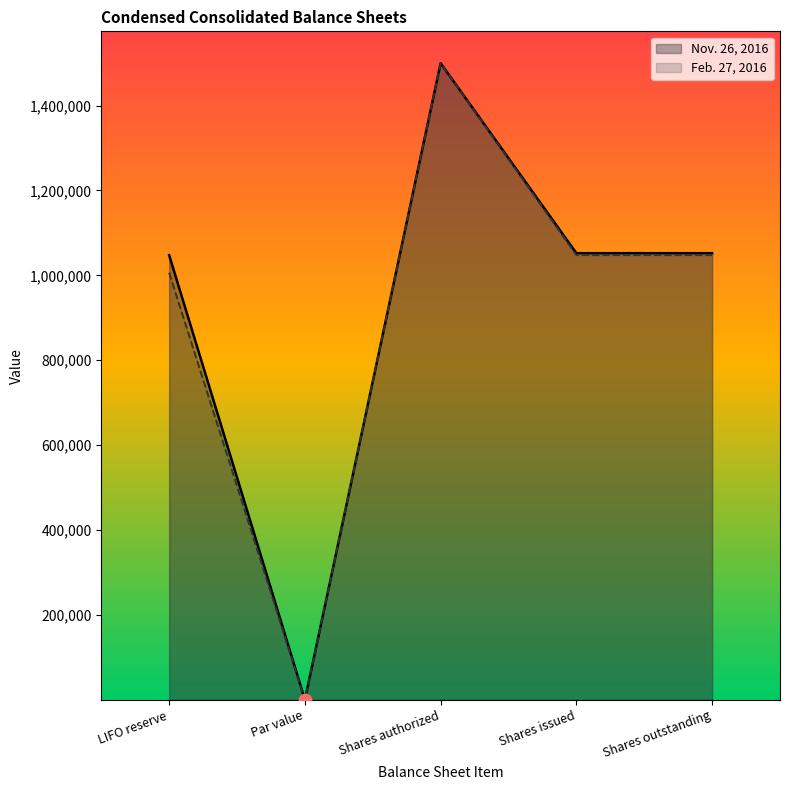

Which series has the largest total across all categories?

Nov. 26, 2016